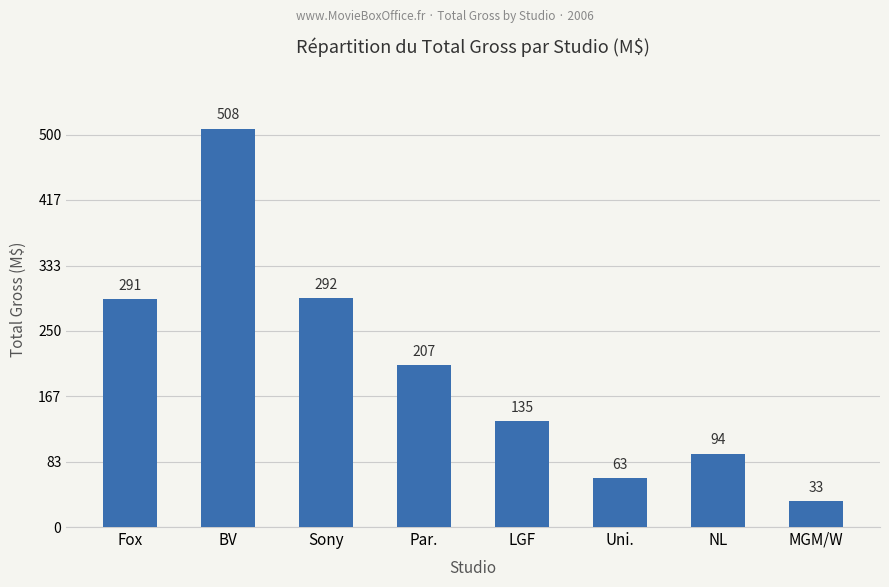

Are the bars horizontal?

No